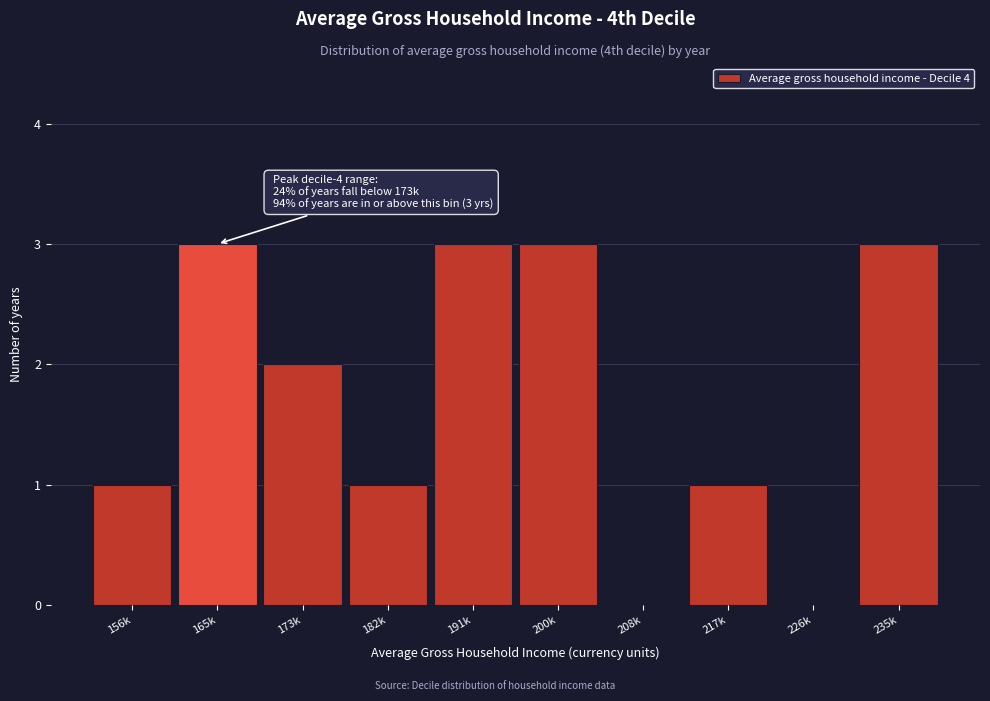

Reading right to left, what are all the values shown in this chart?

235k=3	226k=0	217k=1	208k=0	200k=3	191k=3	182k=1	173k=2	165k=3	156k=1